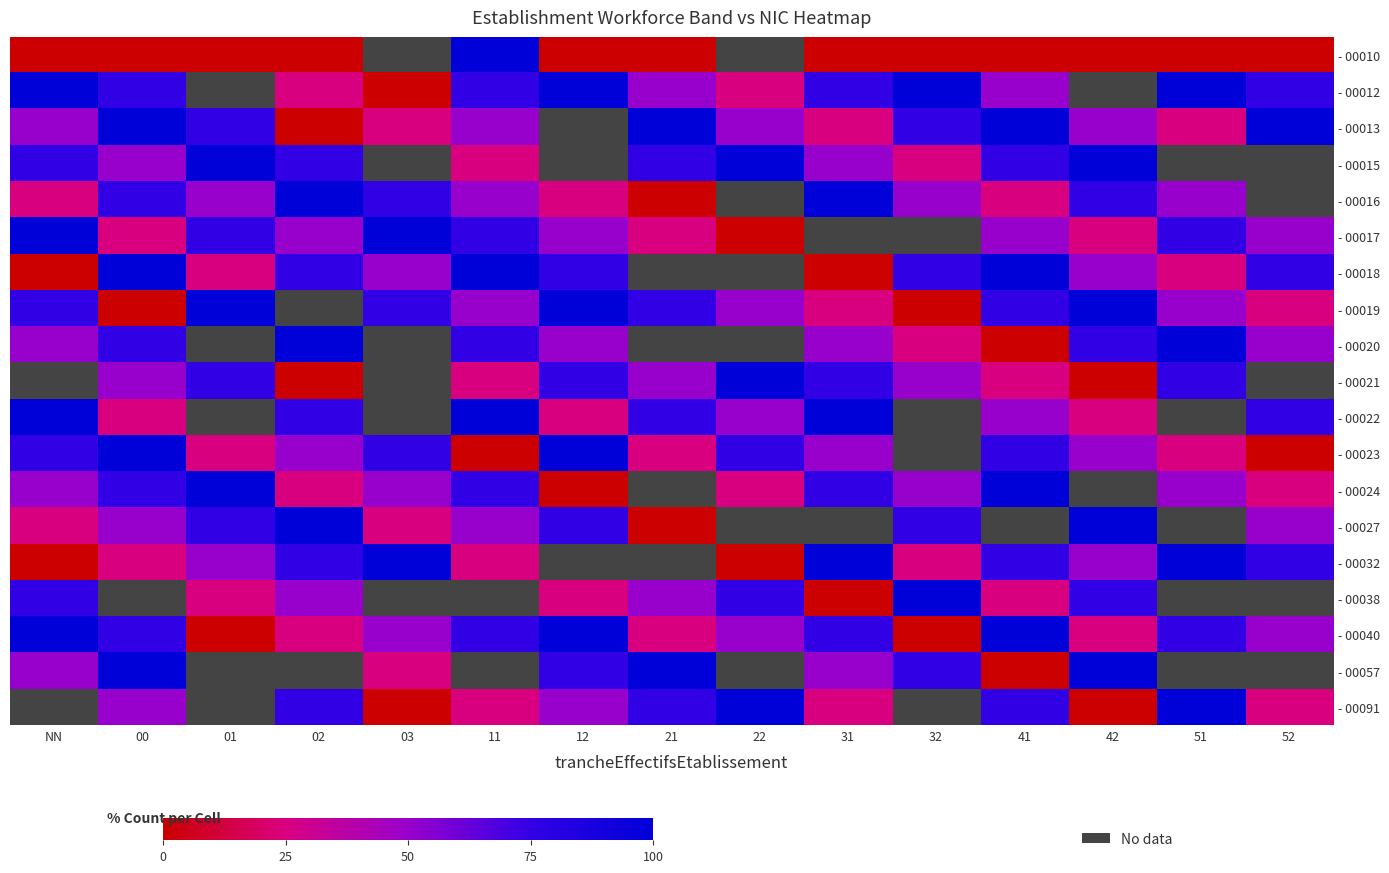

Is it true that - 00021 equals 25.0 at 41?

True